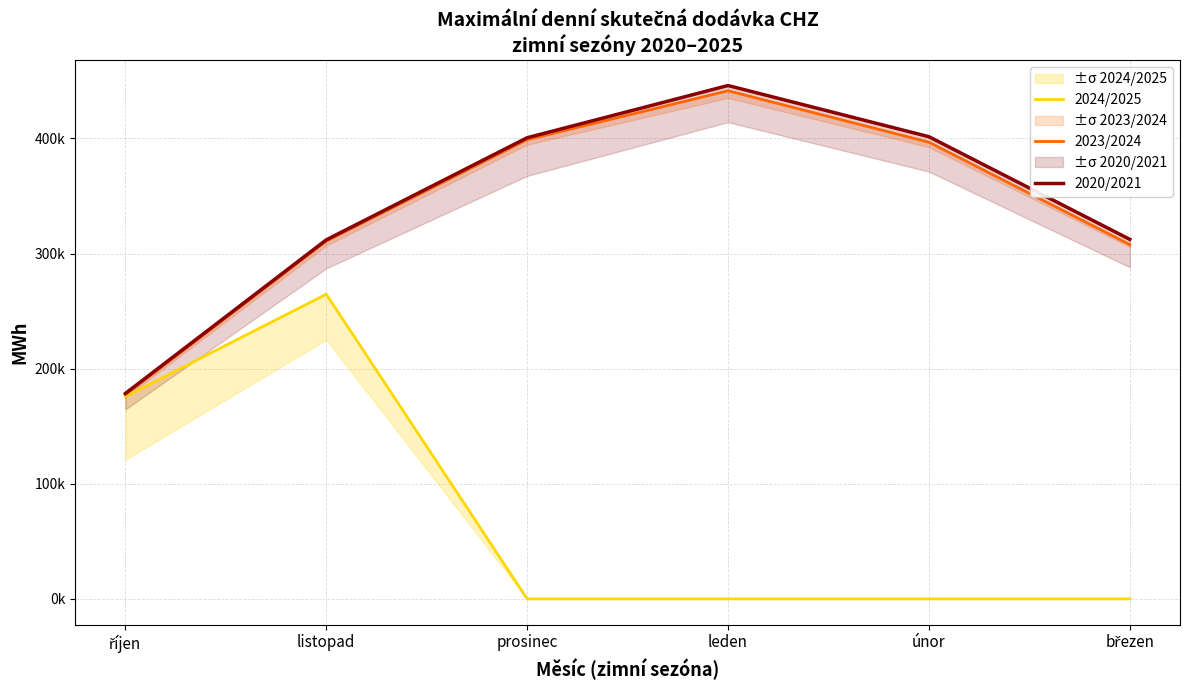

How many lines are shown in the chart?

3